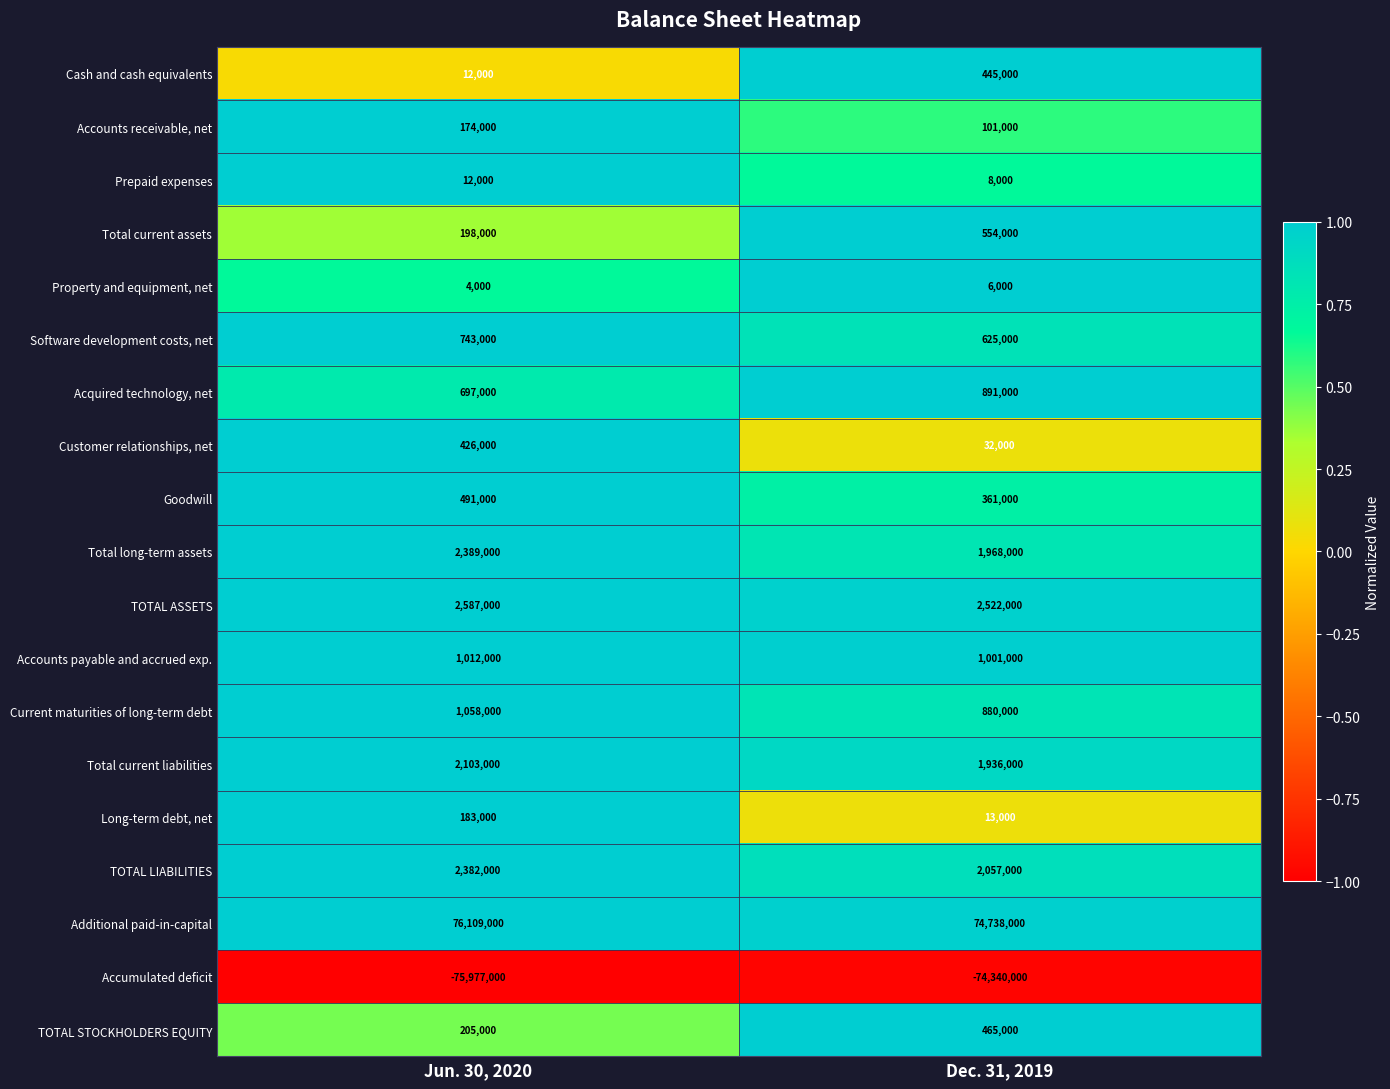

Which category has the lowest value in the Goodwill series?

Dec. 31, 2019